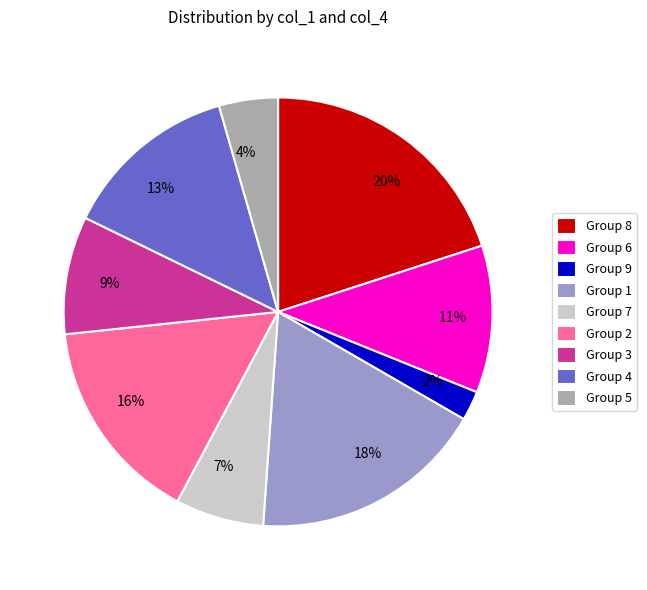

To the nearest percent, what is the average slice percentage?

11%